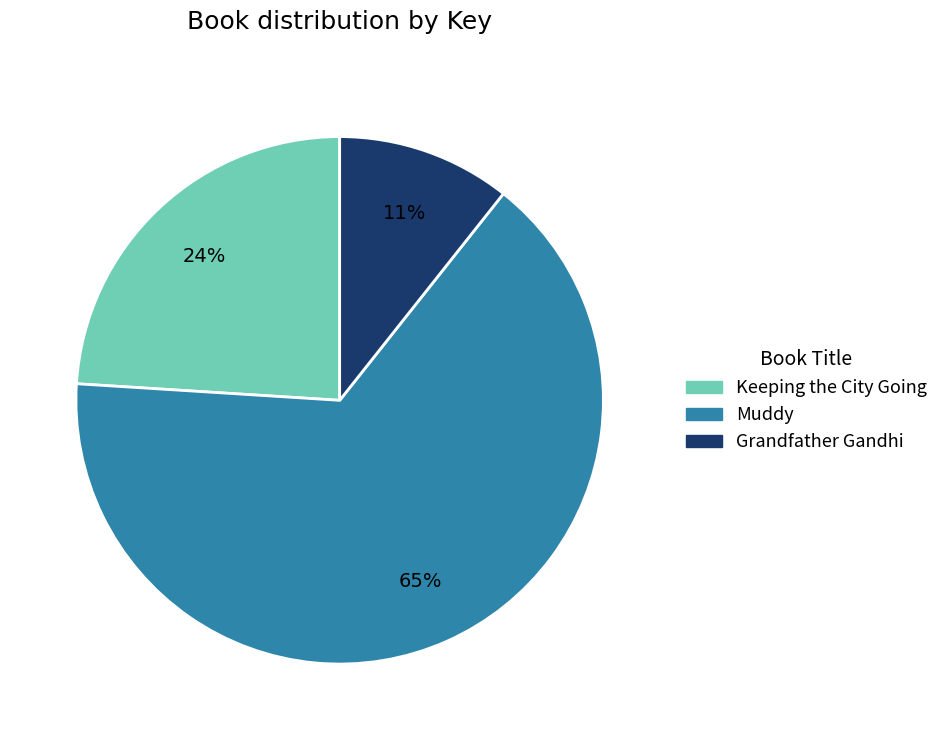

Which has a higher value, Muddy or Grandfather Gandhi?

Muddy